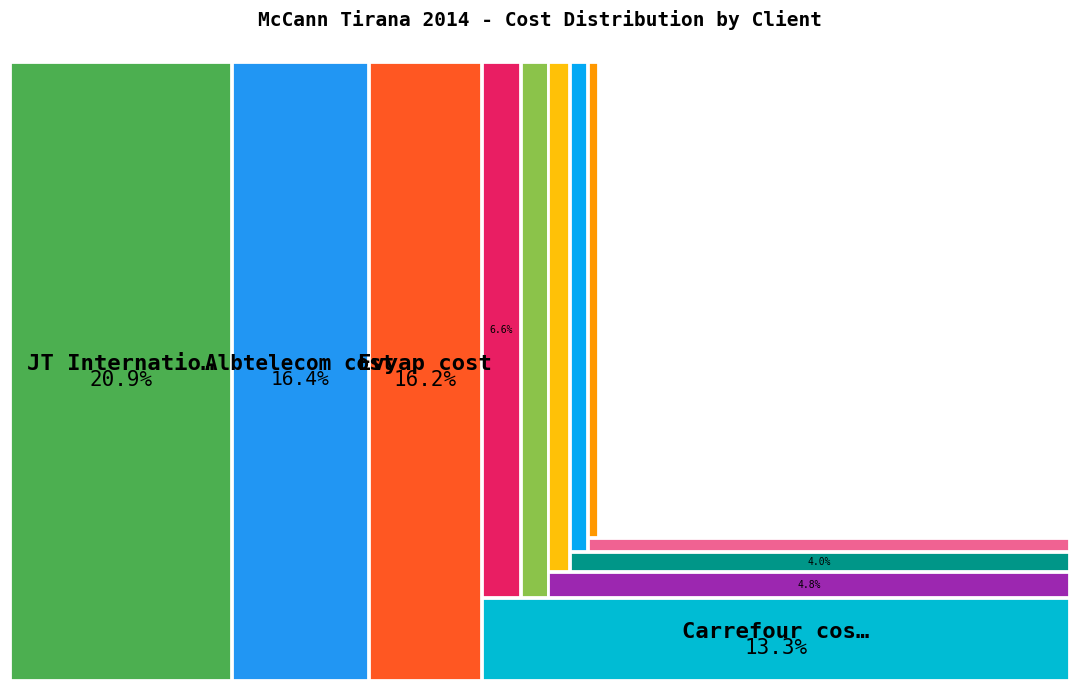

To the nearest percent, what is the average slice percentage?

8%